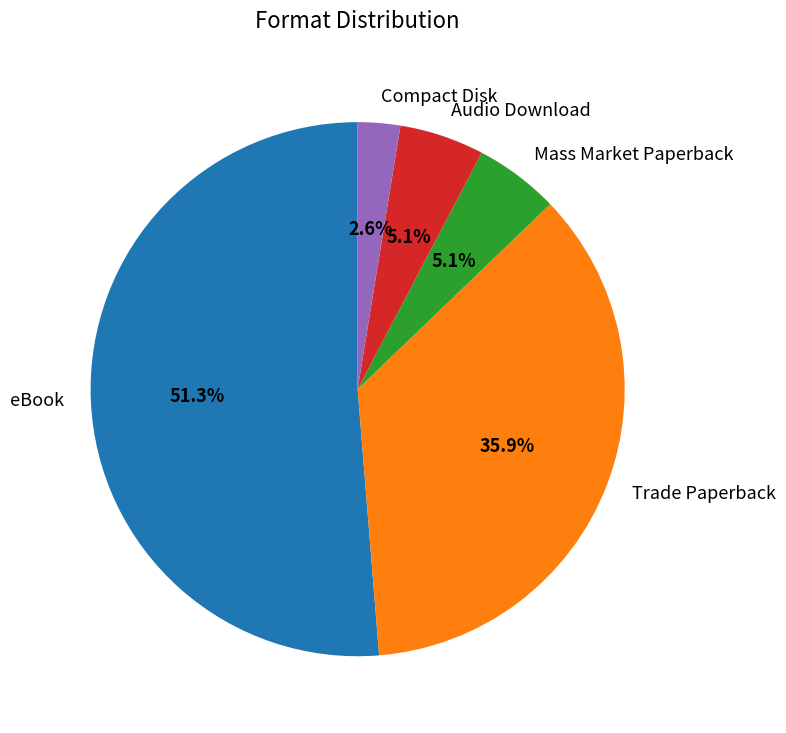

Does Compact Disk account for over 50% of the chart?

No